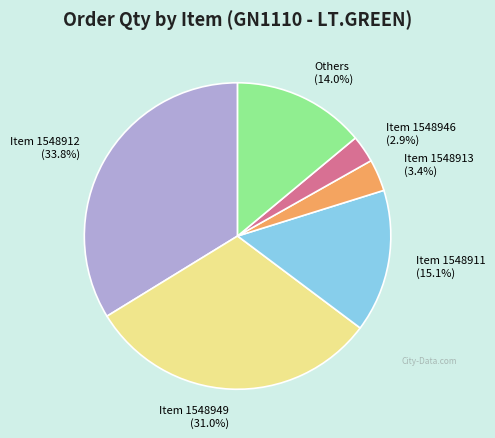

To the nearest percent, what is the difference between the largest and smallest slice percentages?

31%